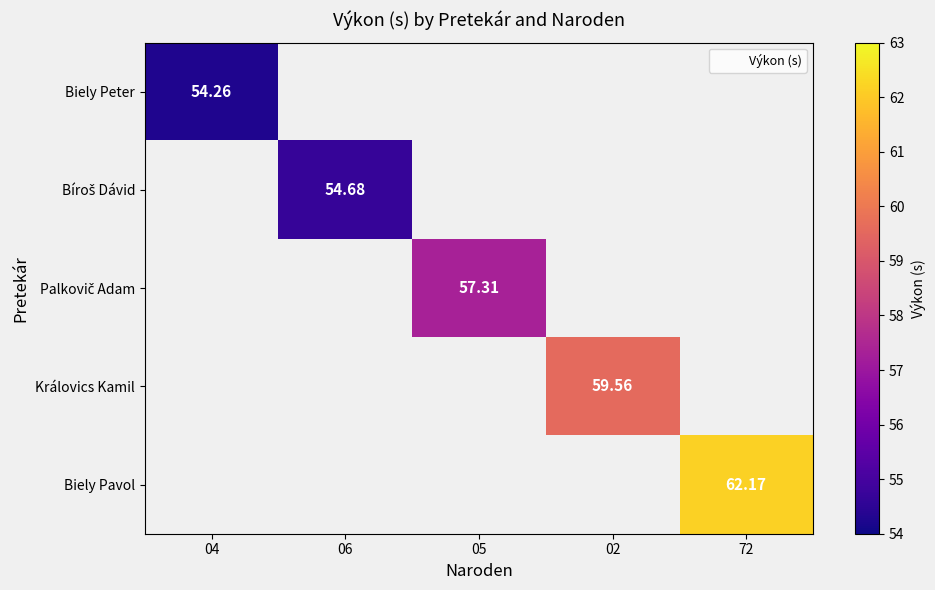

How many series are shown in this chart?

5